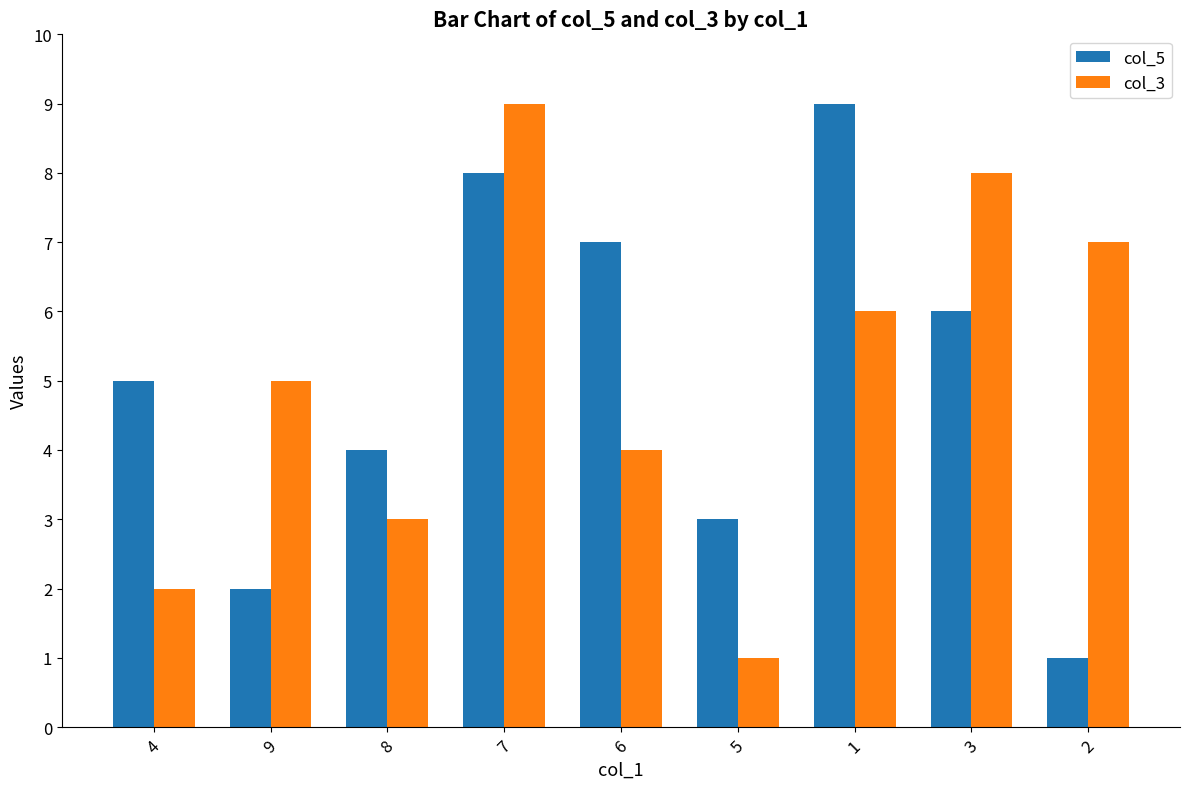

The value of col_5 at 7 is 13. True or false?

False